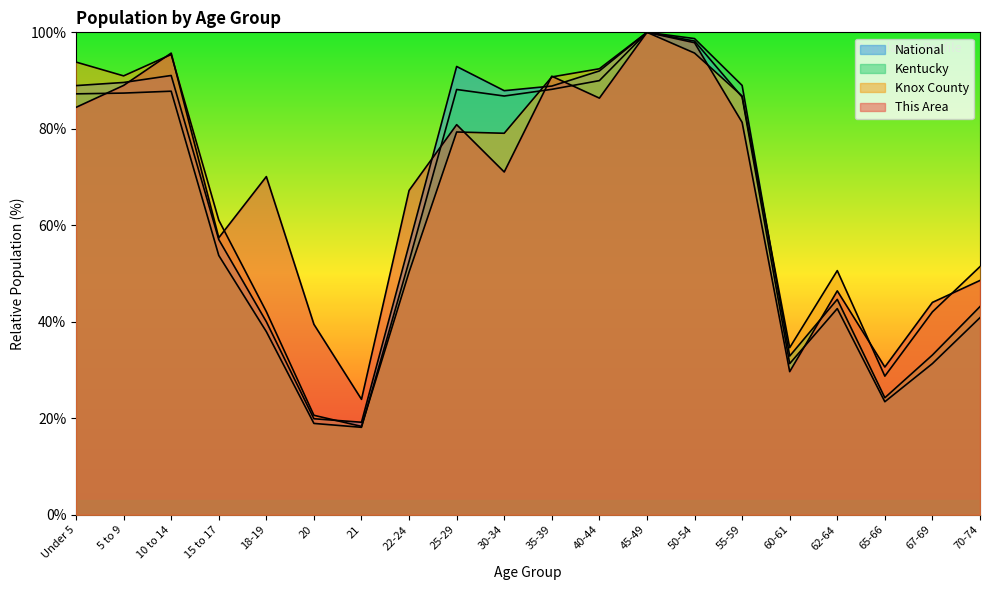

What is the difference between the second highest and second lowest values in the Kentucky series?

79.8